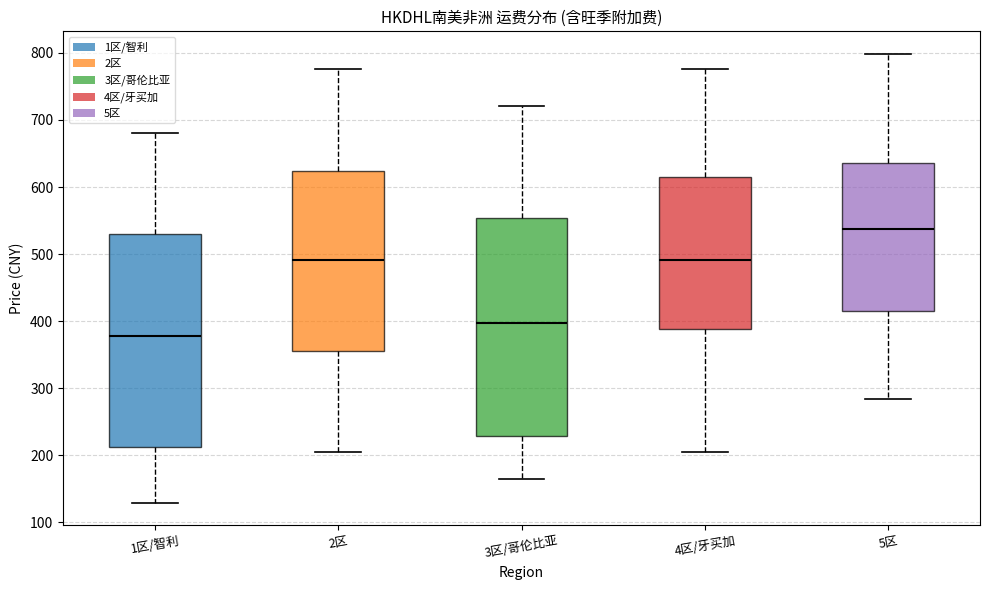

Which box has the highest median line?

5区